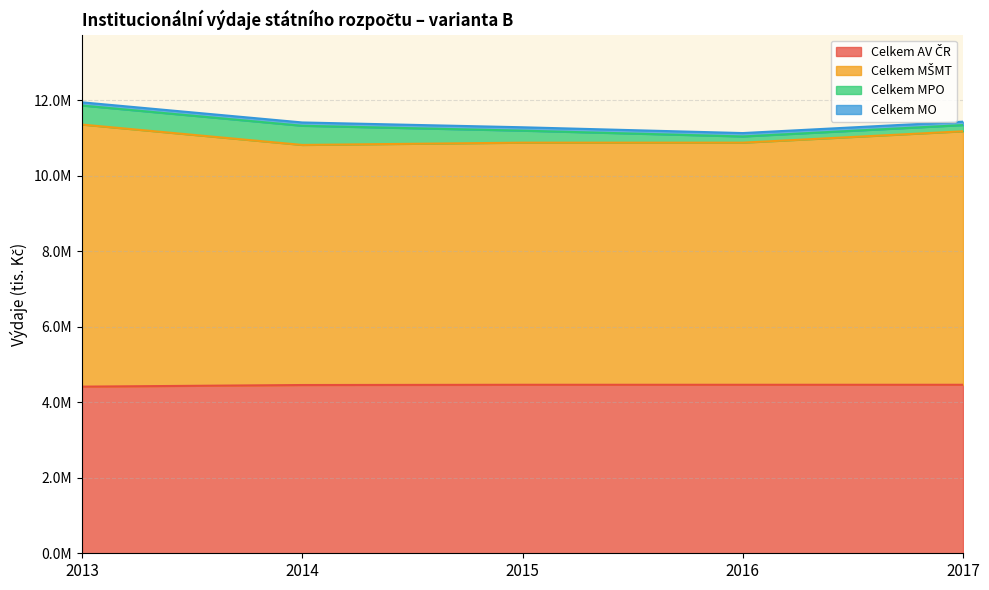

Is the value of Celkem AV ČR at 2017 greater than the value of Celkem MŠMT at 2015?

No